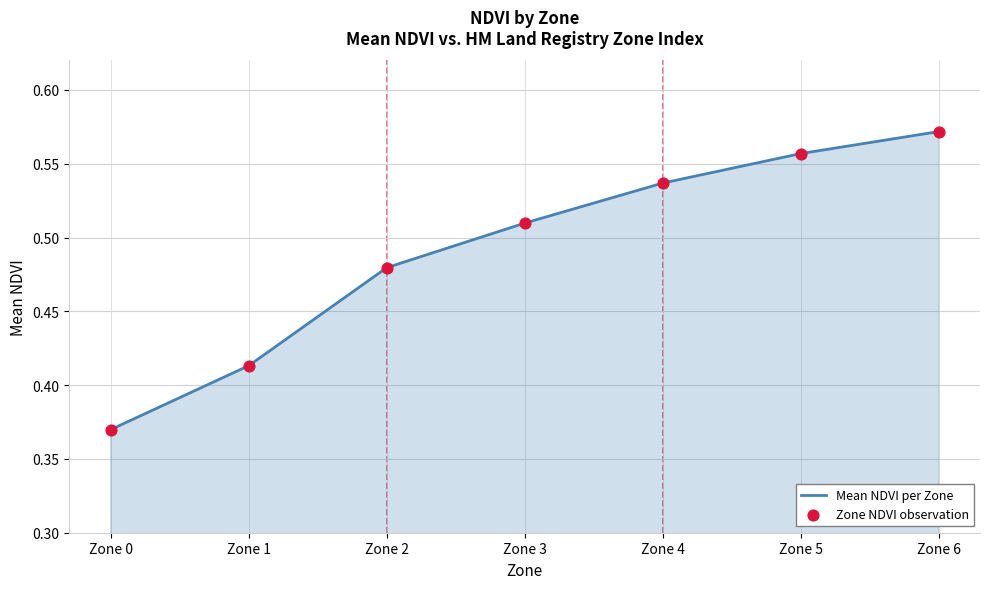

Between Zone 3 and Zone 5, which is larger?

Zone 5